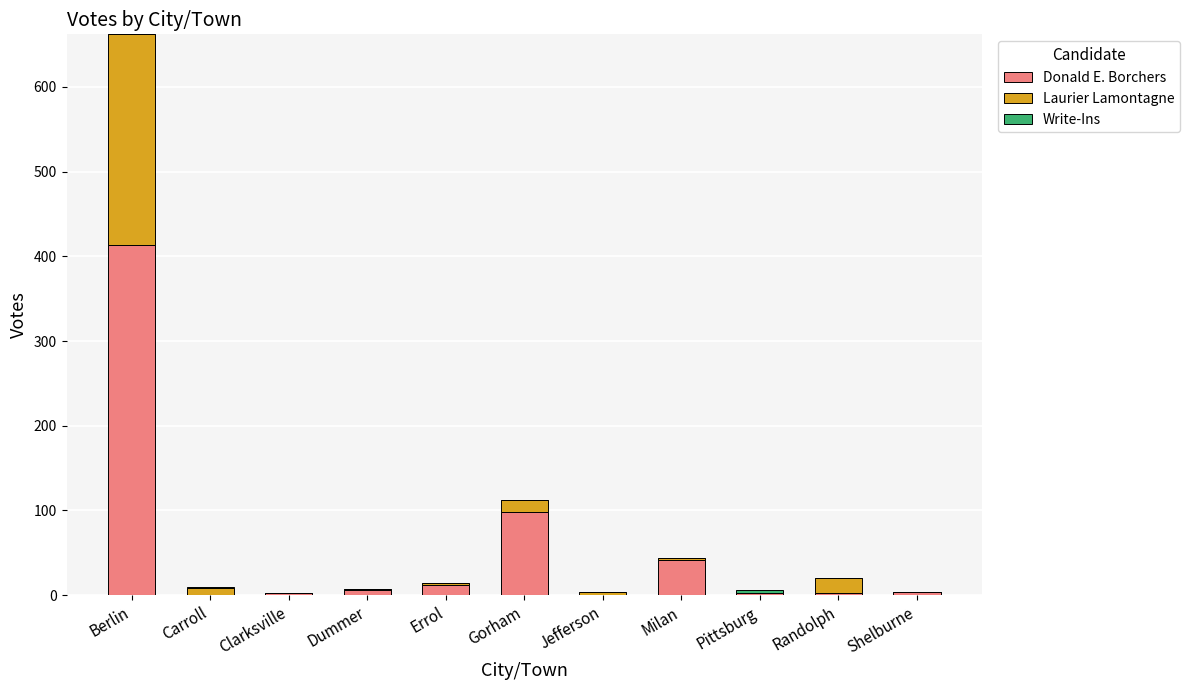

Which category has the highest value in the Donald E. Borchers series?

Berlin